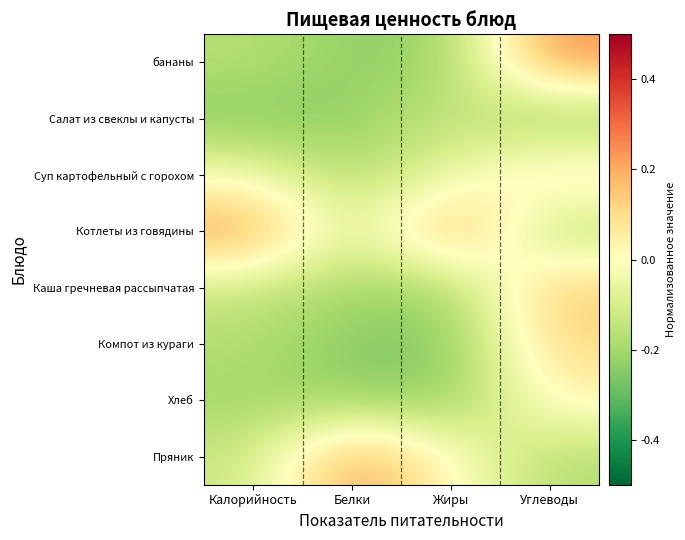

List the series in order of their peak value, highest first.

бананы, Котлеты из говядины, Пряник, Каша гречневая рассыпчатая, Компот из кураги, Суп картофельный с горохом, Хлеб, Салат из свеклы и капусты